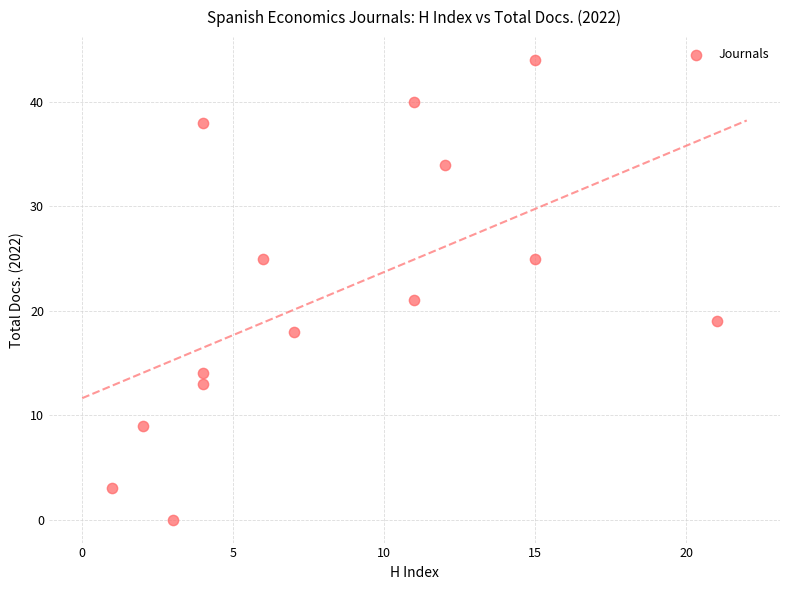

What is the range of X values (max minus min)?

20